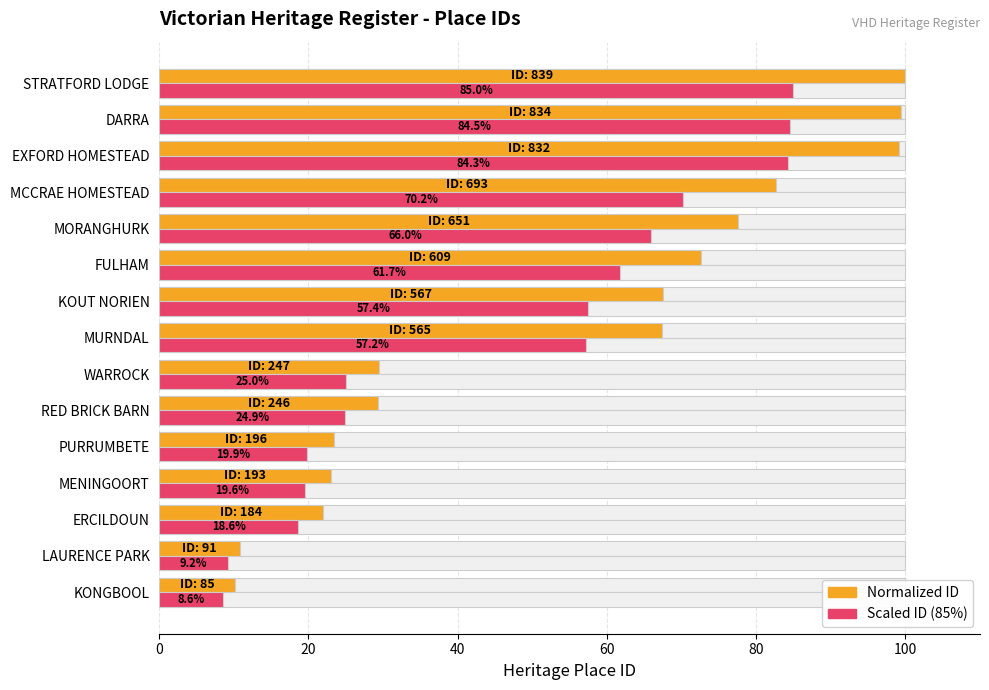

Which series has the widest spread of values?

Heritage ID (normalized)